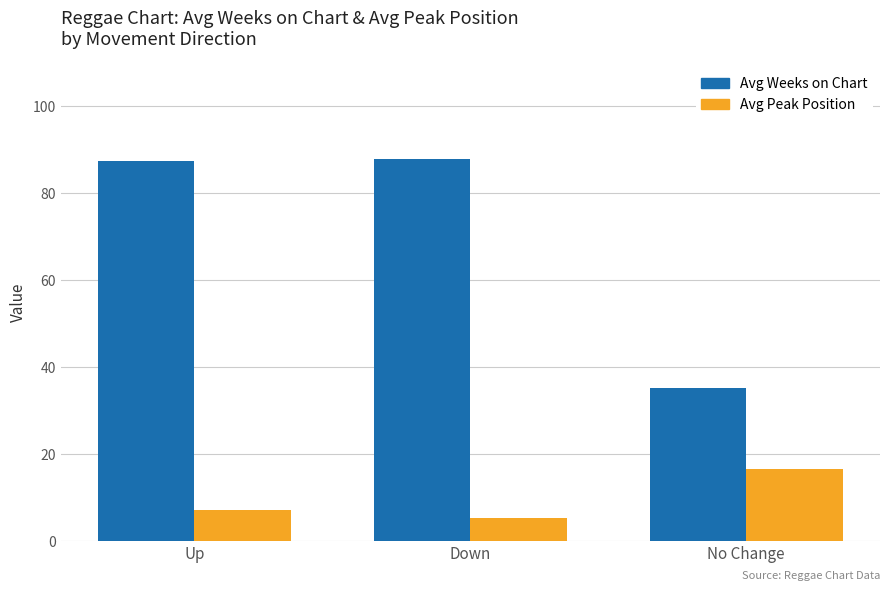

What is the greatest value displayed?

87.8